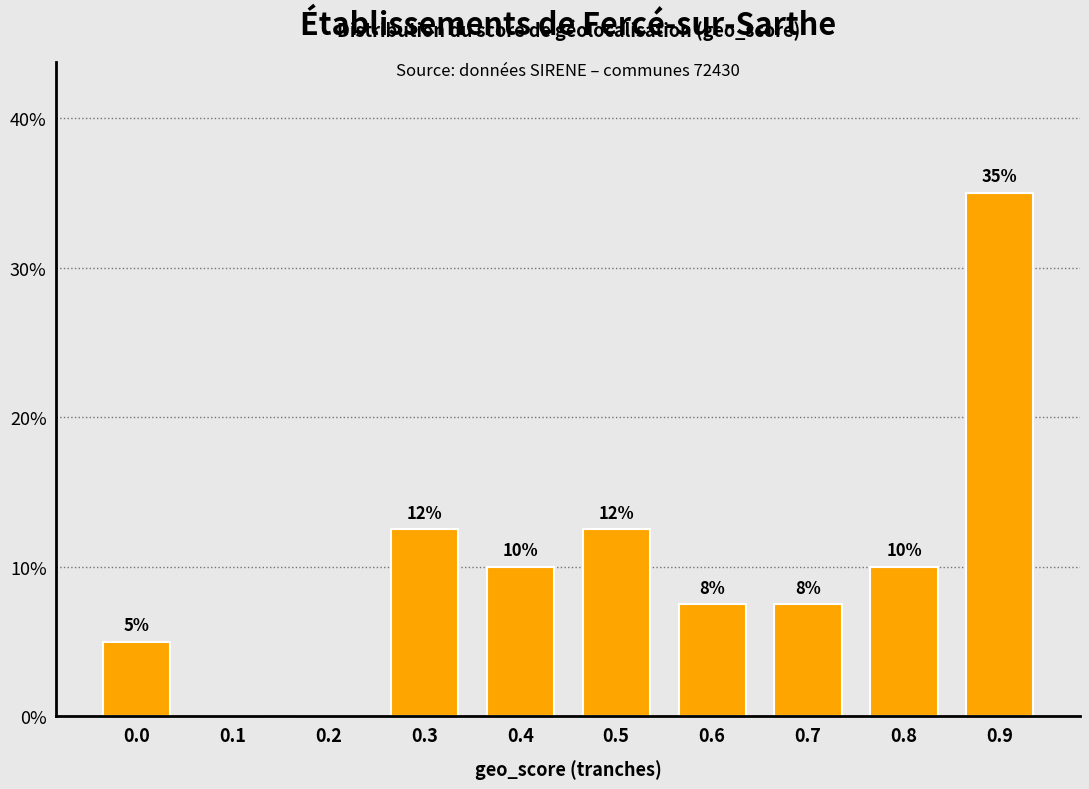

The value at 0.8 is 15.0. True or false?

False